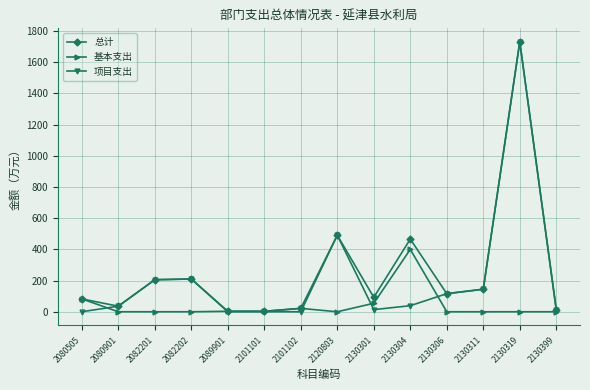

What is the maximum value shown in the chart?

1730.0